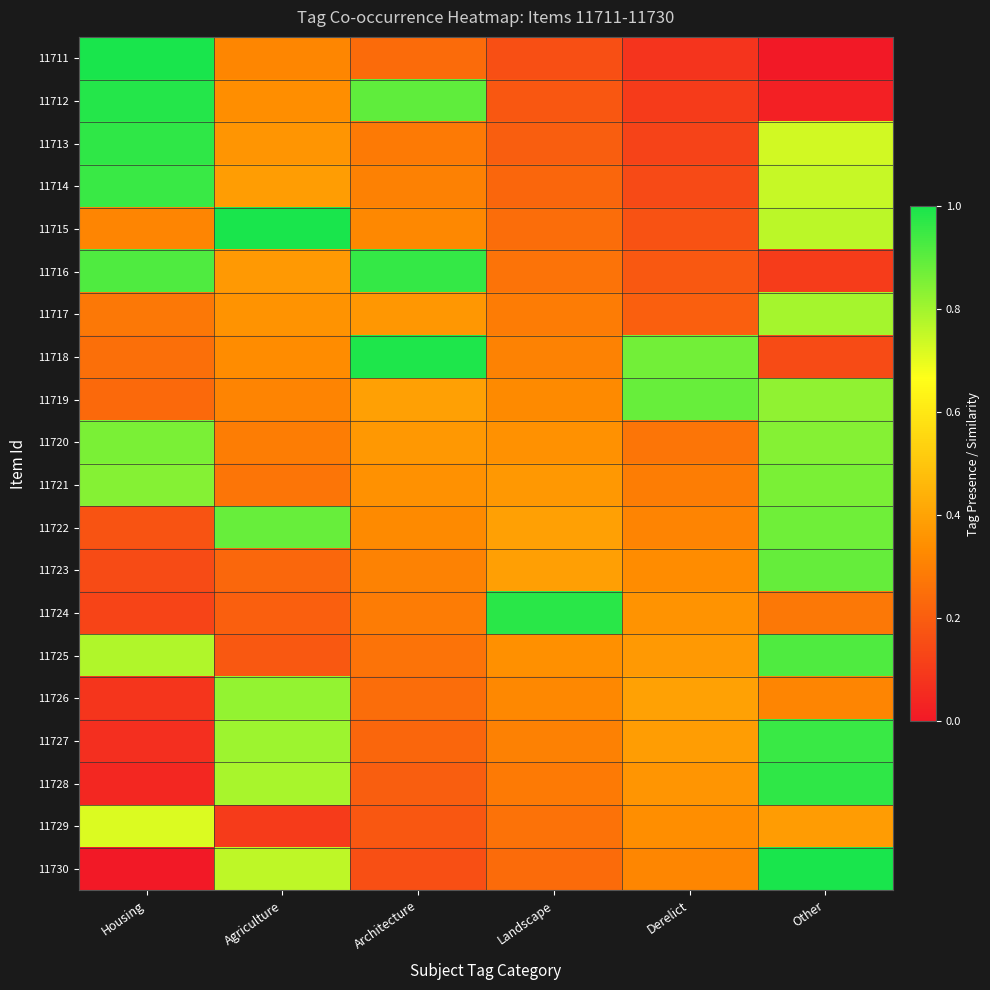

At how many categories does at least one series exceed 0?

6